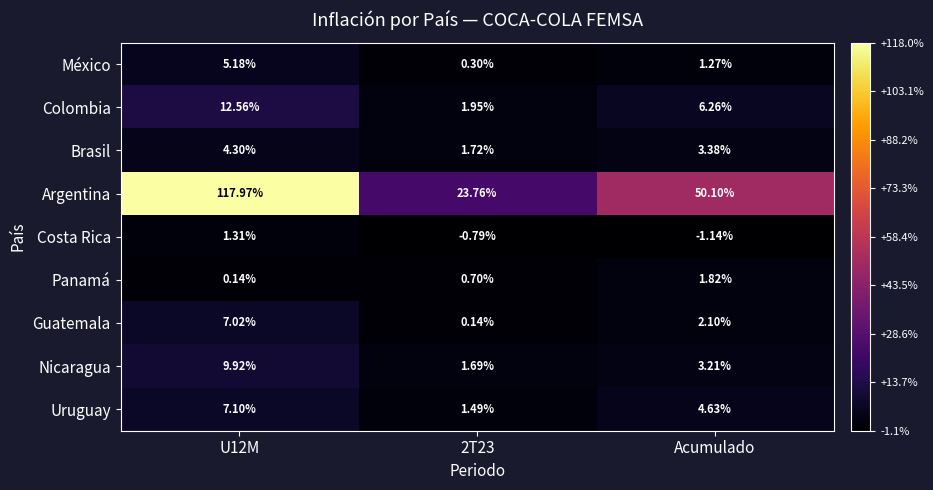

At which label is México closest to 2?

Acumulado